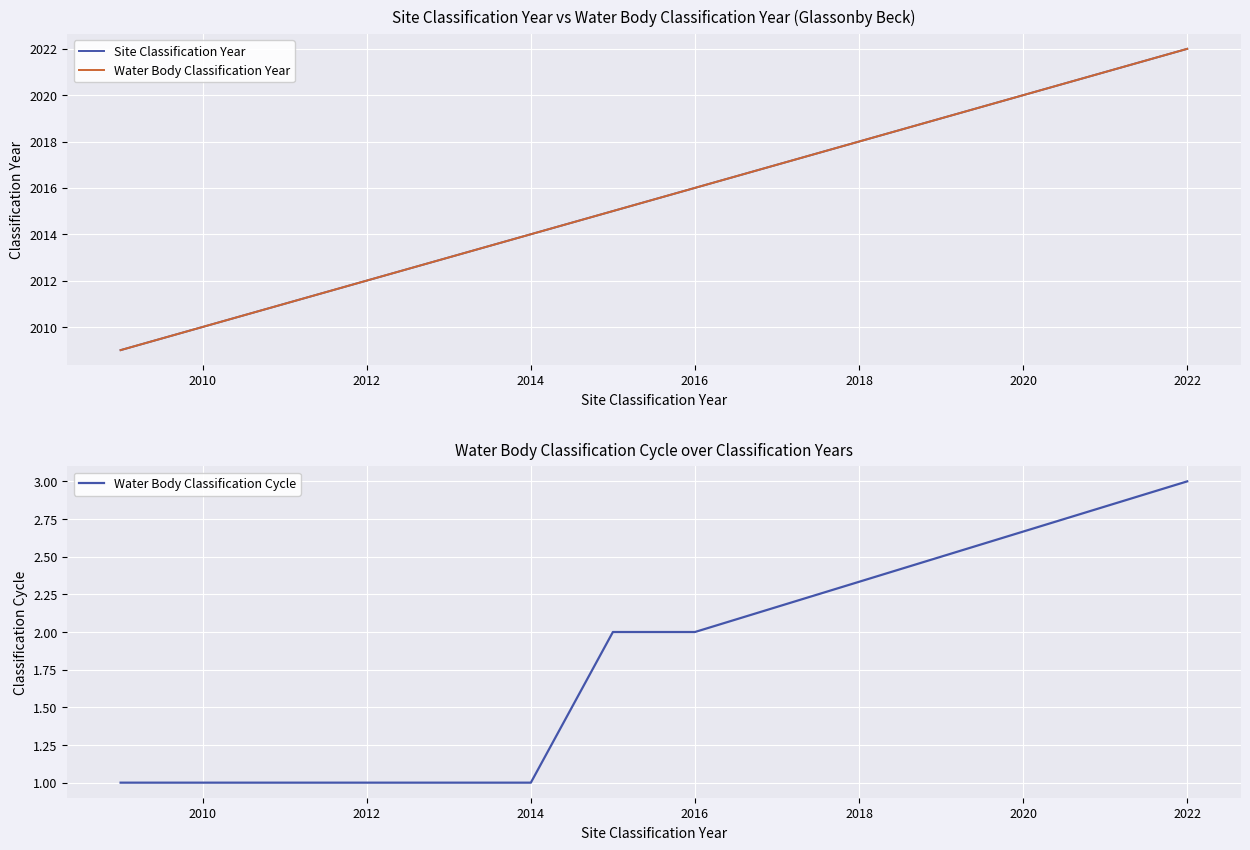

What is the value of the Site Classification Year point at the 9th from the left?

2022